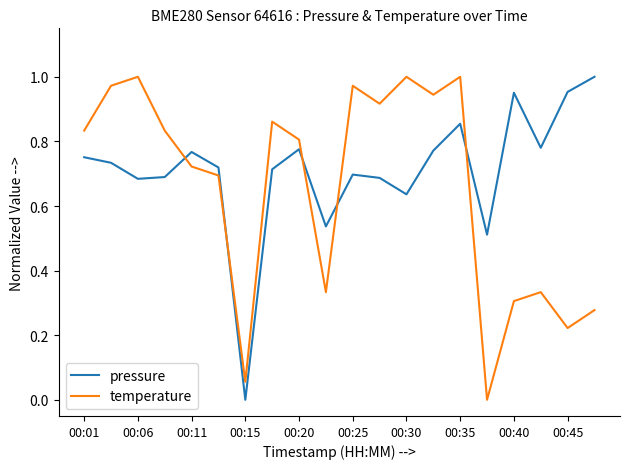

After their last crossing, which series has the higher values: pressure or temperature?

pressure